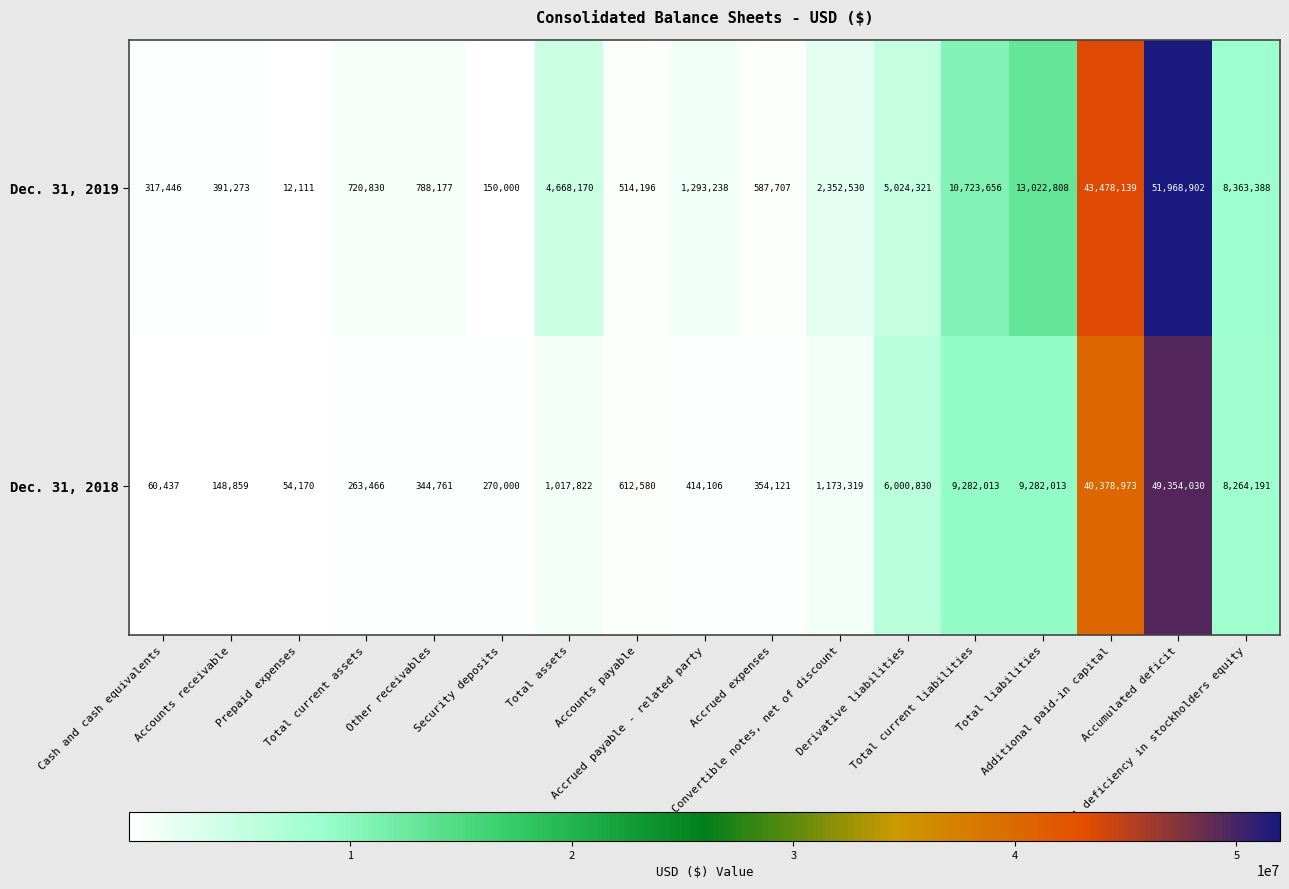

List the series in order of their overall mean, lowest first.

Dec. 31, 2018, Dec. 31, 2019